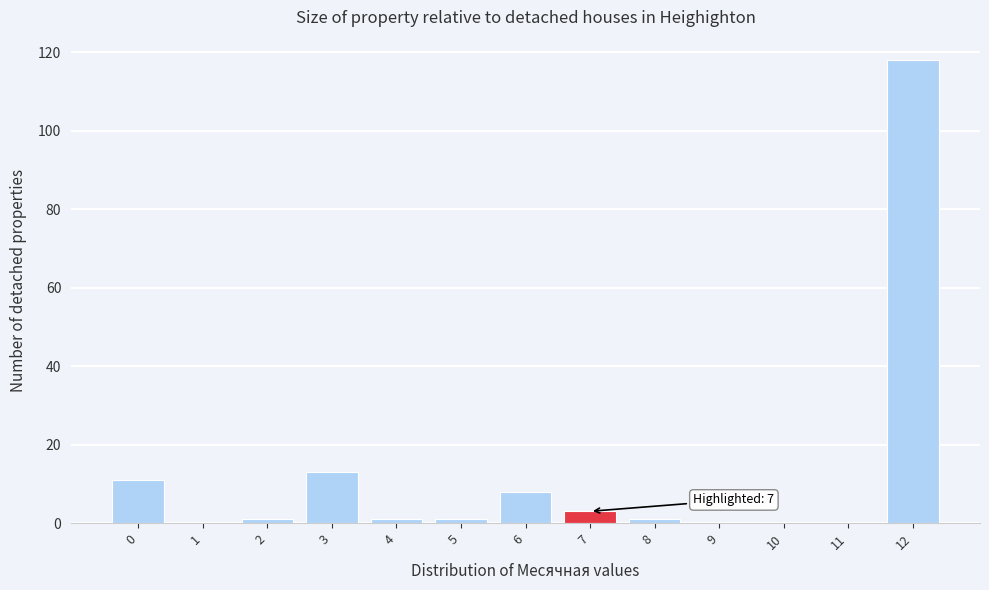

Reading right to left, list all the values displayed in this chart.

12=118	11=0	10=0	9=0	8=1	7=3	6=8	5=1	4=1	3=13	2=1	1=0	0=11